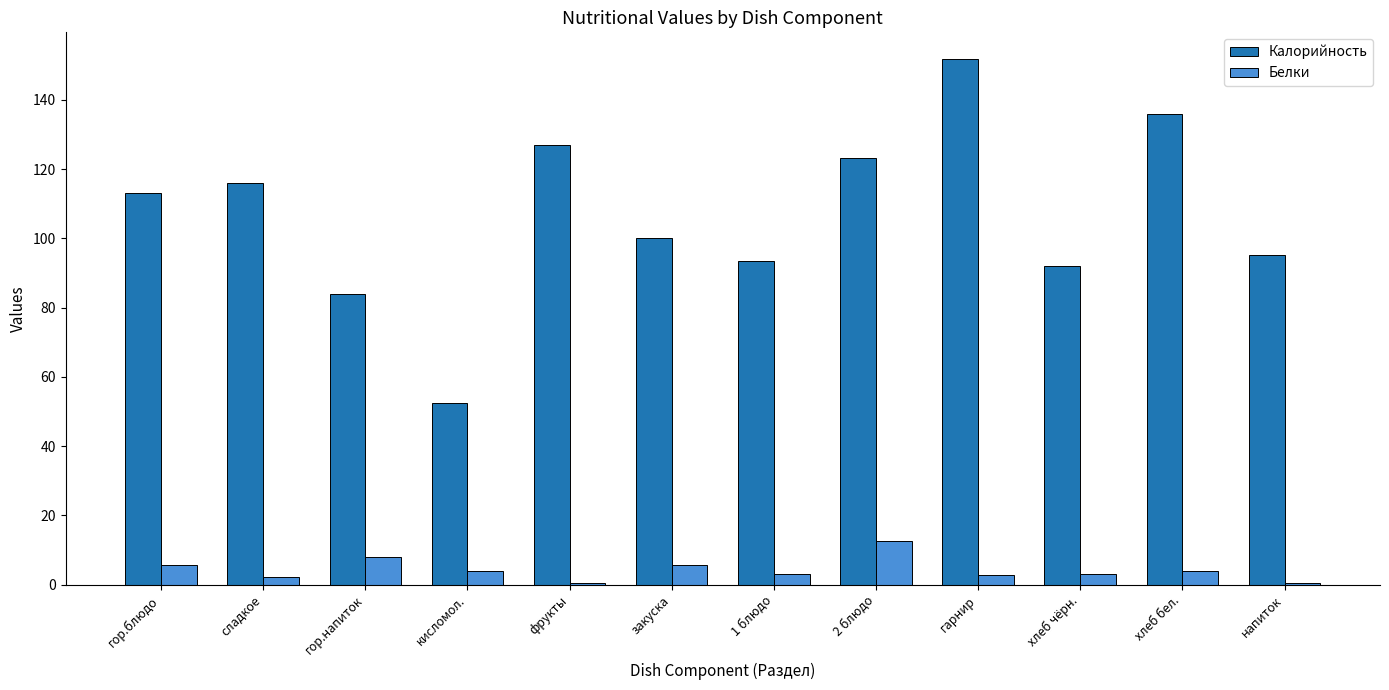

What position from the left is сладкое?

2